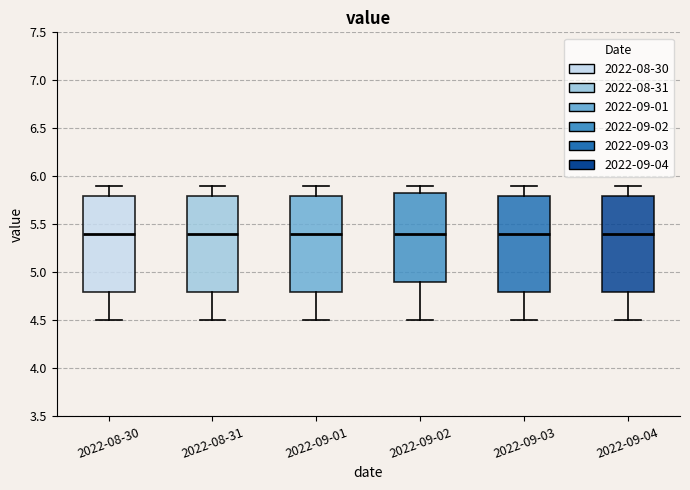

Reading left to right, transcribe this box plot: for each box, give where its median line is, the range the box spans, and where its two whiskers end, as read against the y-axis. The values are not printed on the chart, so give them approximately, as read against the axis.

2022-08-30: median 5.40, box 4.80 to 5.80, whiskers 4.50 to 5.90
2022-08-31: median 5.40, box 4.80 to 5.80, whiskers 4.50 to 5.90
2022-09-01: median 5.40, box 4.80 to 5.80, whiskers 4.50 to 5.90
2022-09-02: median 5.40, box 4.90 to 5.85, whiskers 4.50 to 5.90
2022-09-03: median 5.40, box 4.80 to 5.80, whiskers 4.50 to 5.90
2022-09-04: median 5.40, box 4.80 to 5.80, whiskers 4.50 to 5.90